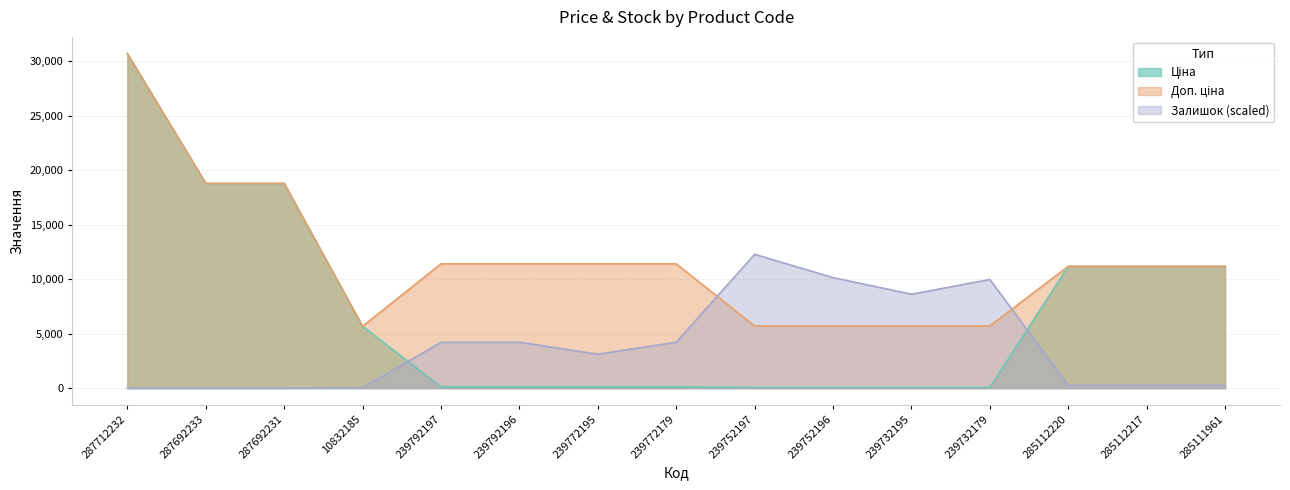

At which category does Доп. ціна reach its first local valley?

10832185